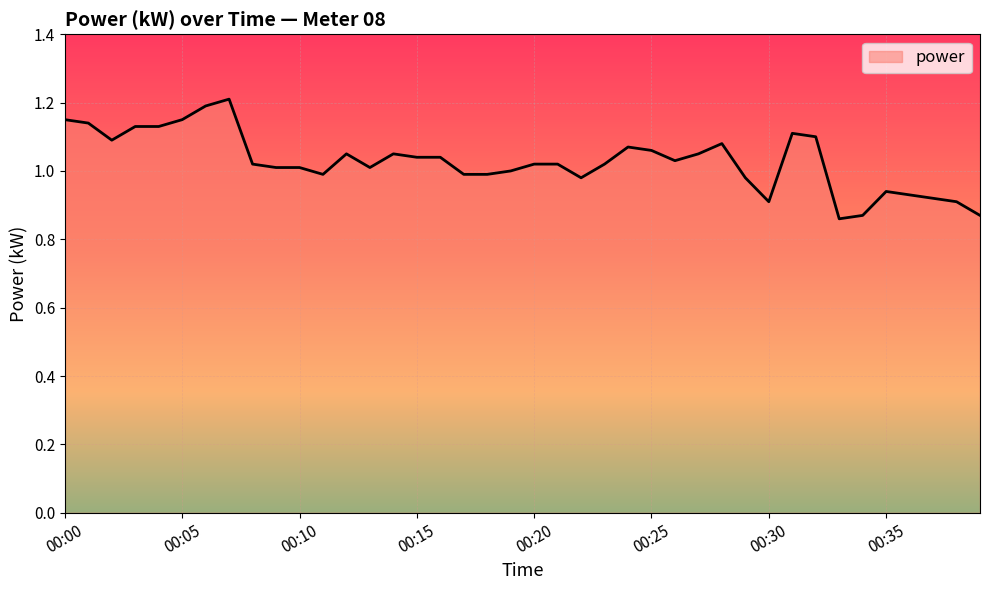

What is the maximum value shown in the chart?

1.2